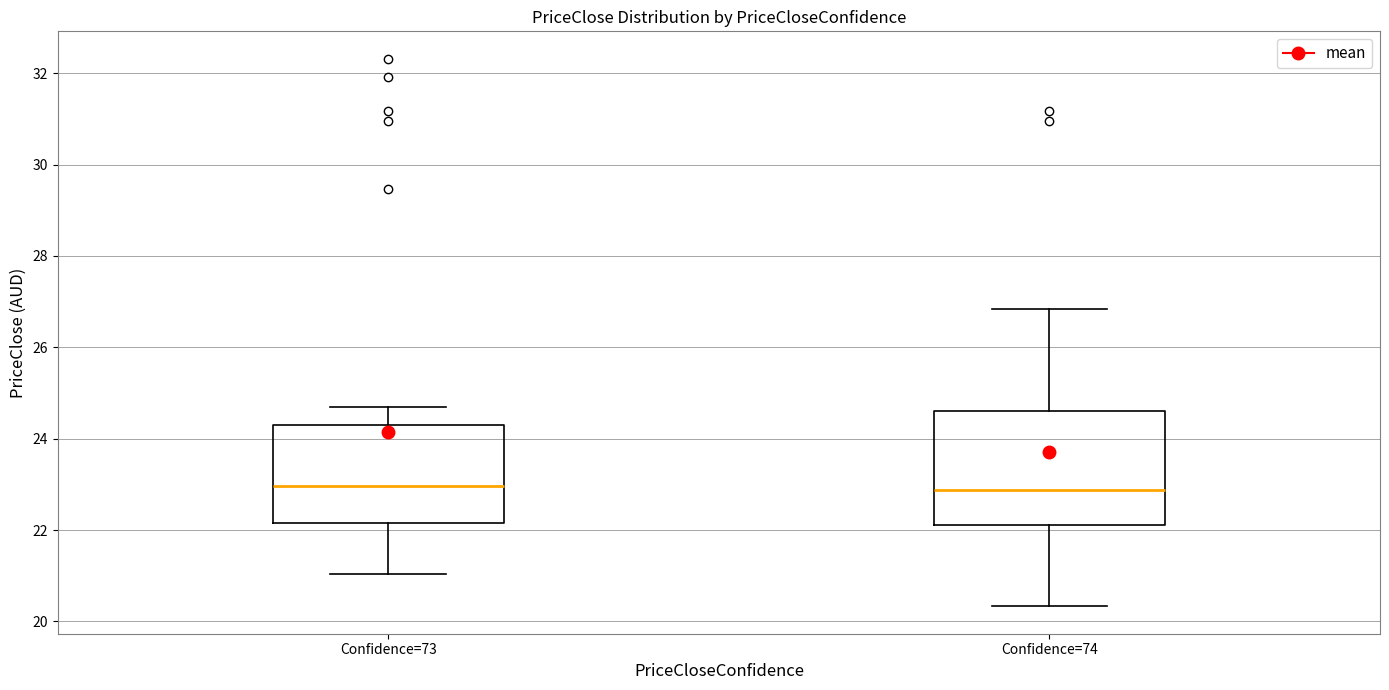

Reading left to right, transcribe this box plot: for each box, give where its median line is, the range the box spans, and where its two whiskers end, as read against the y-axis. The values are not printed on the chart, so give them approximately, as read against the axis.

Confidence=73: median 23.0, box 22.2 to 24.2, whiskers 21.0 to 24.6
Confidence=74: median 22.8, box 22.2 to 24.6, whiskers 20.4 to 26.8